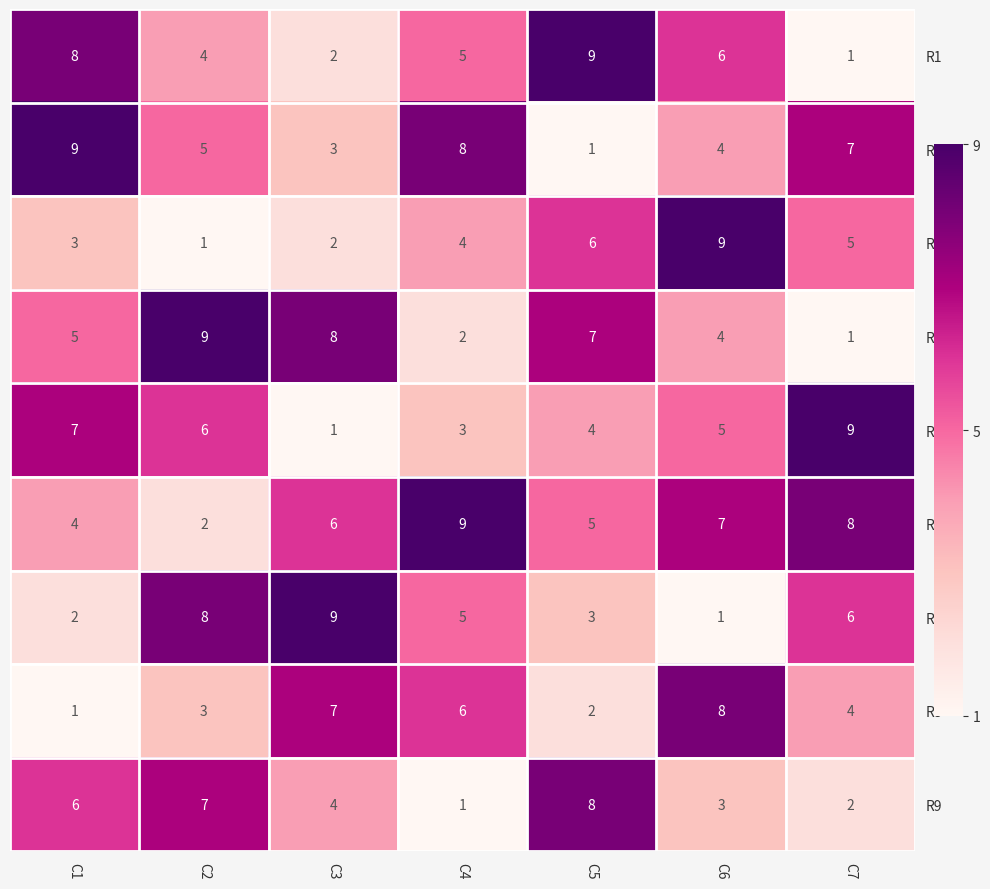

What is the total value across all series at C4?

43